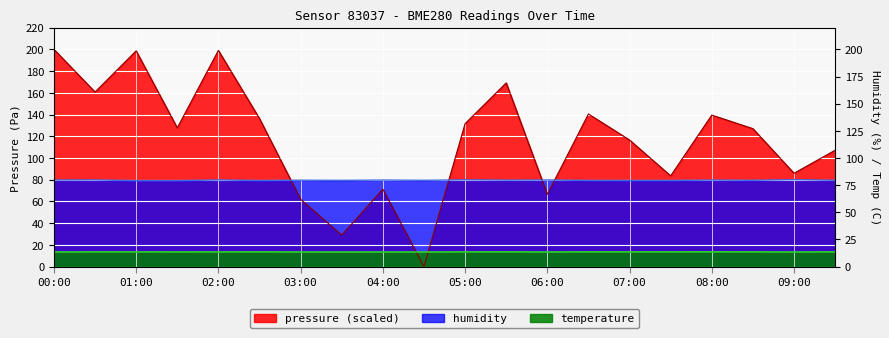

True or false: humidity has a value of 79.5 at 08:30.

True